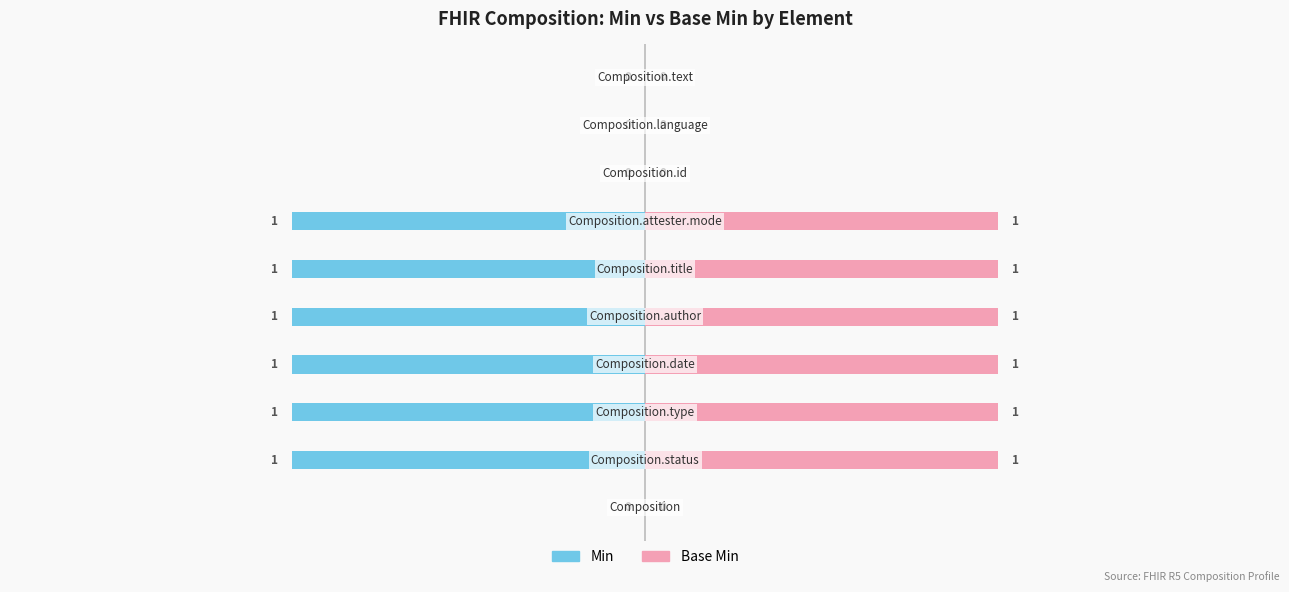

Reading left to right, transcribe all the data shown in this chart.

Min: 0=0	1=-1	2=-1	3=-1	4=-1	5=-1	6=-1	7=0	8=0	9=0
Base Min: 0=0	1=1	2=1	3=1	4=1	5=1	6=1	7=0	8=0	9=0